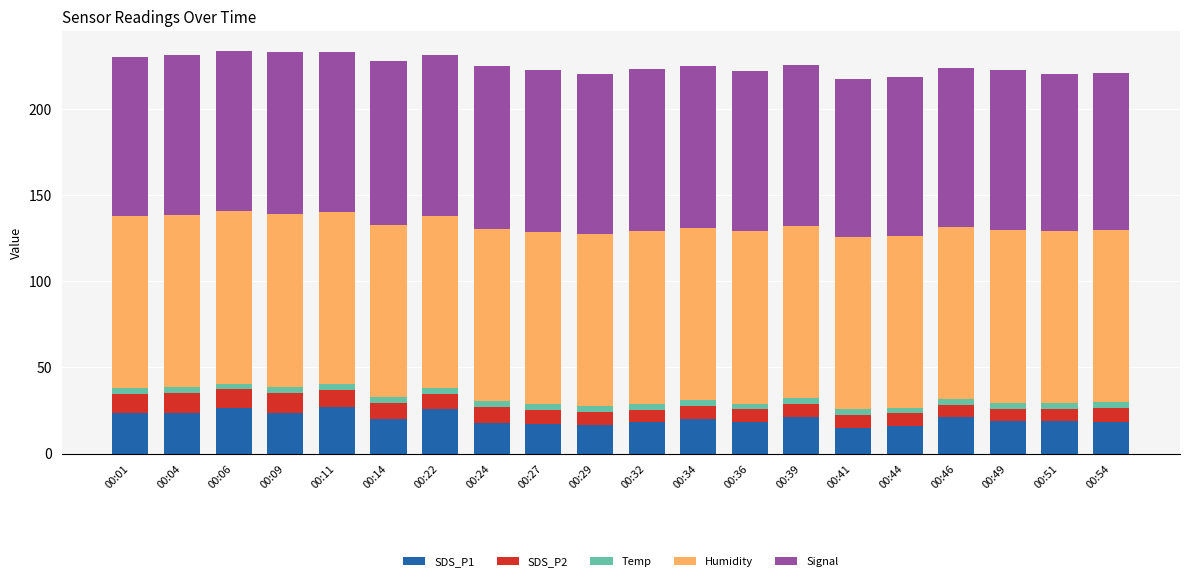

What is the difference between the second highest and minimum values in the SDS_P1 series?

11.1